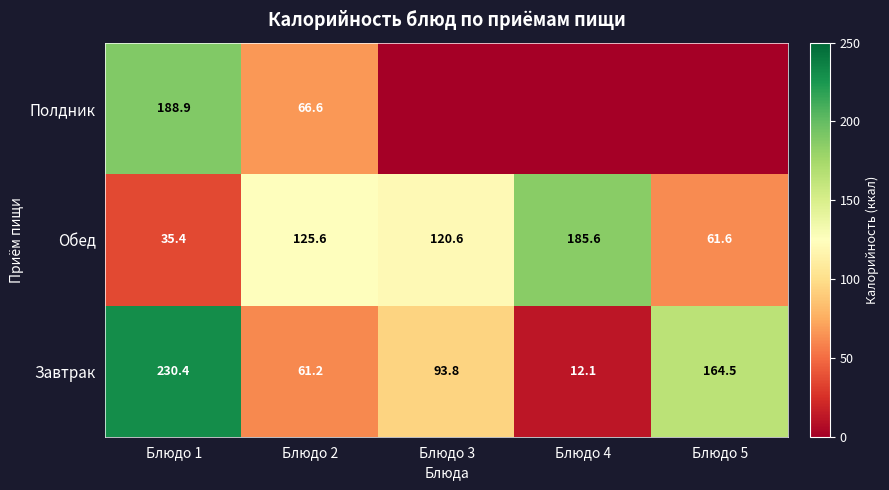

At Блюдо 1, list the series in order from smallest to largest.

Обед, Полдник, Завтрак